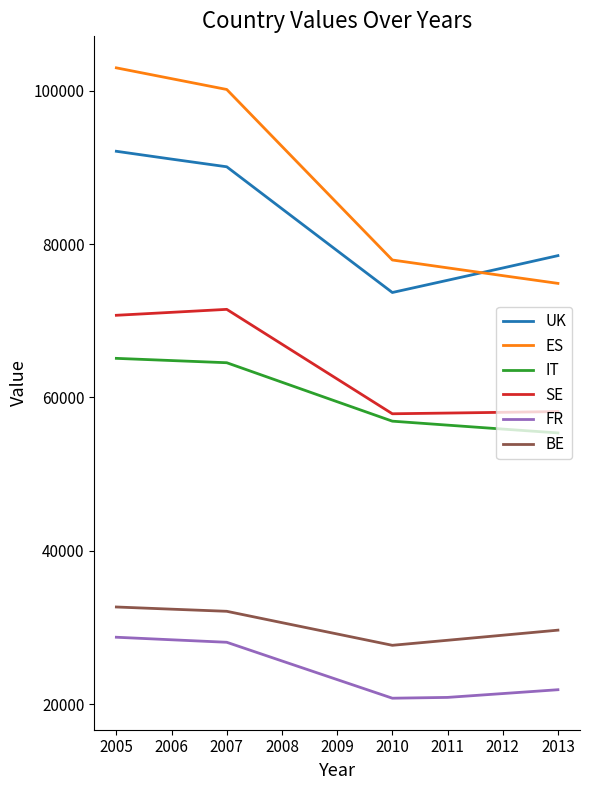

The value of IT at 2008 is 61991. True or false?

True